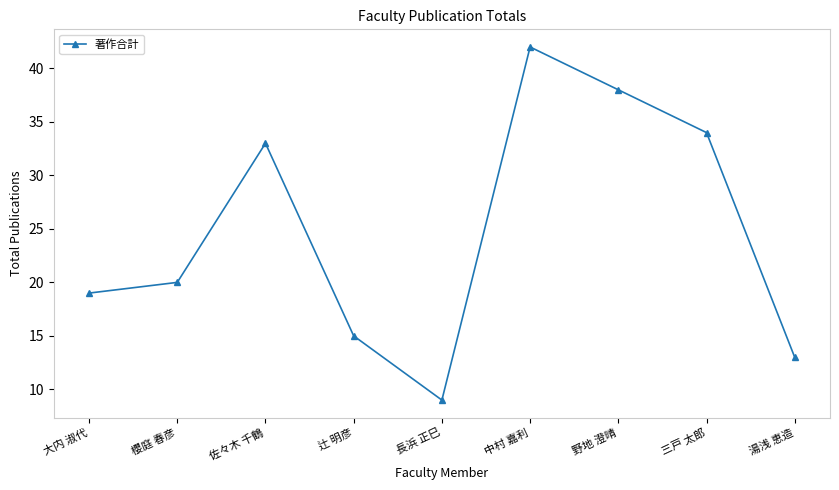

Rank the categories by value from highest to lowest.

中村 嘉利, 野地 澄晴, 三戸 太郎, 佐々木 千鶴, 櫻庭 春彦, 大内 淑代, 辻 明彦, 湯浅 恵造, 長浜 正巳